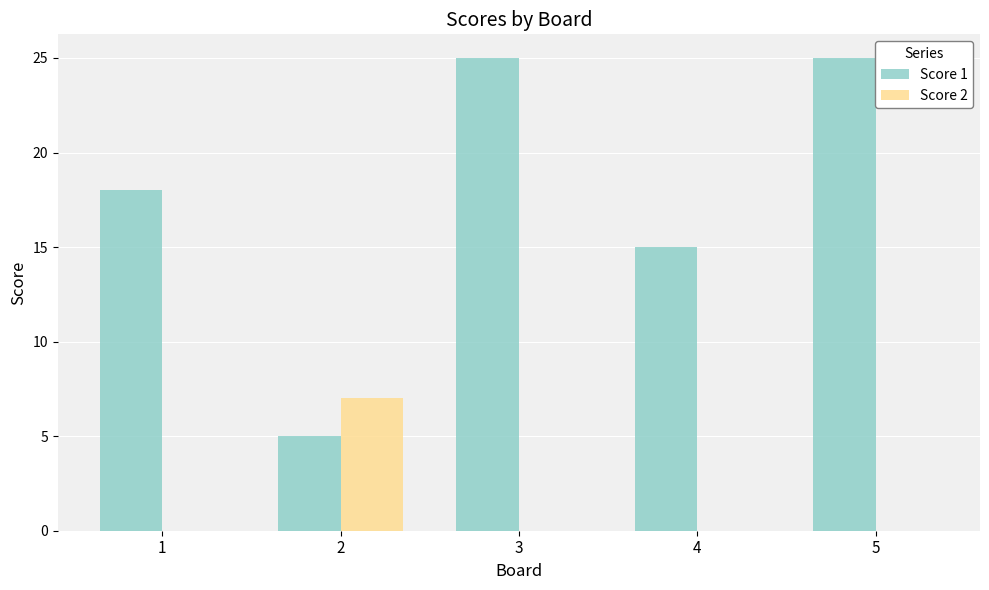

What is the difference between the Score 2 values at 2 and 4?

7